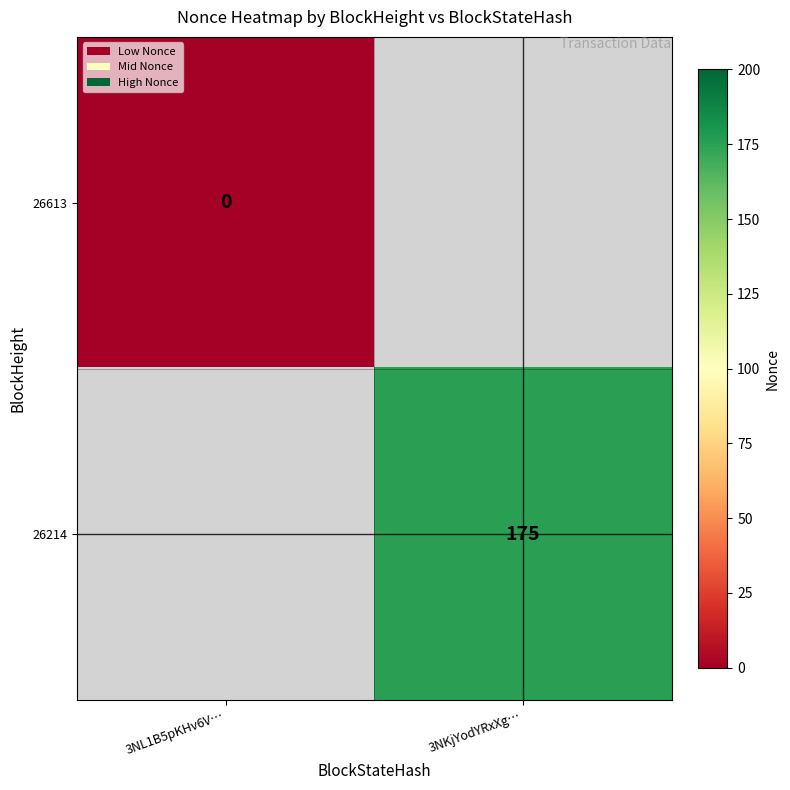

Is it true that 26214 equals 175 at 3NKjYodYRxXg…?

True